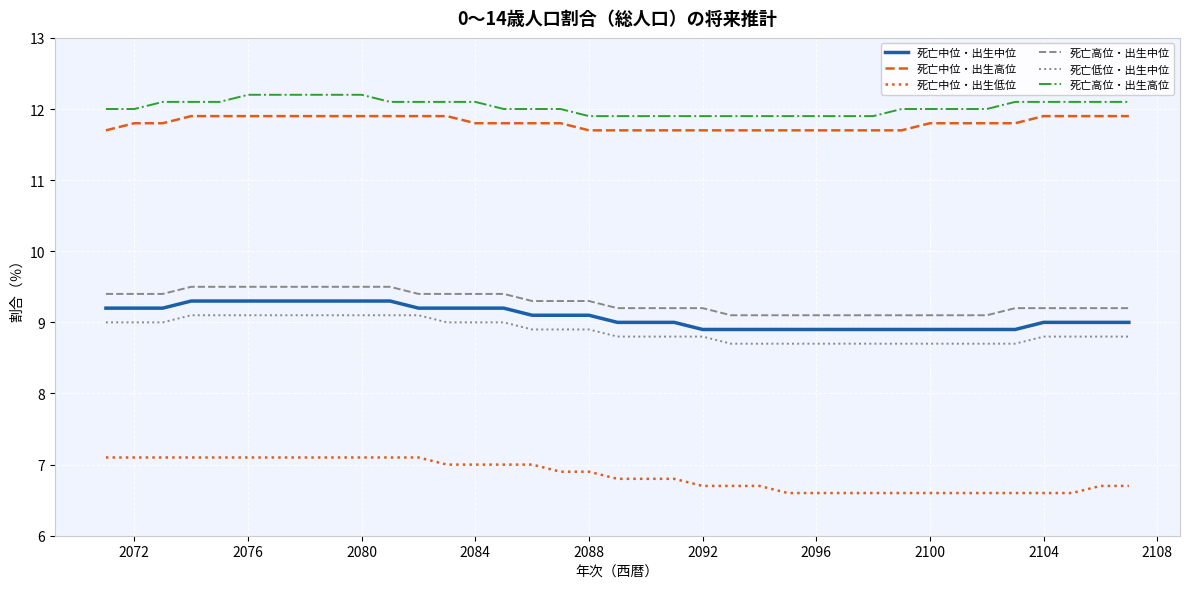

List the series in order of their peak value, highest first.

死亡高位・出生高位, 死亡中位・出生高位, 死亡高位・出生中位, 死亡中位・出生中位, 死亡低位・出生中位, 死亡中位・出生低位